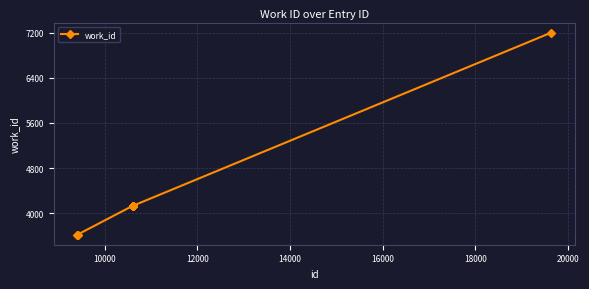

What is the smallest value displayed?

3621